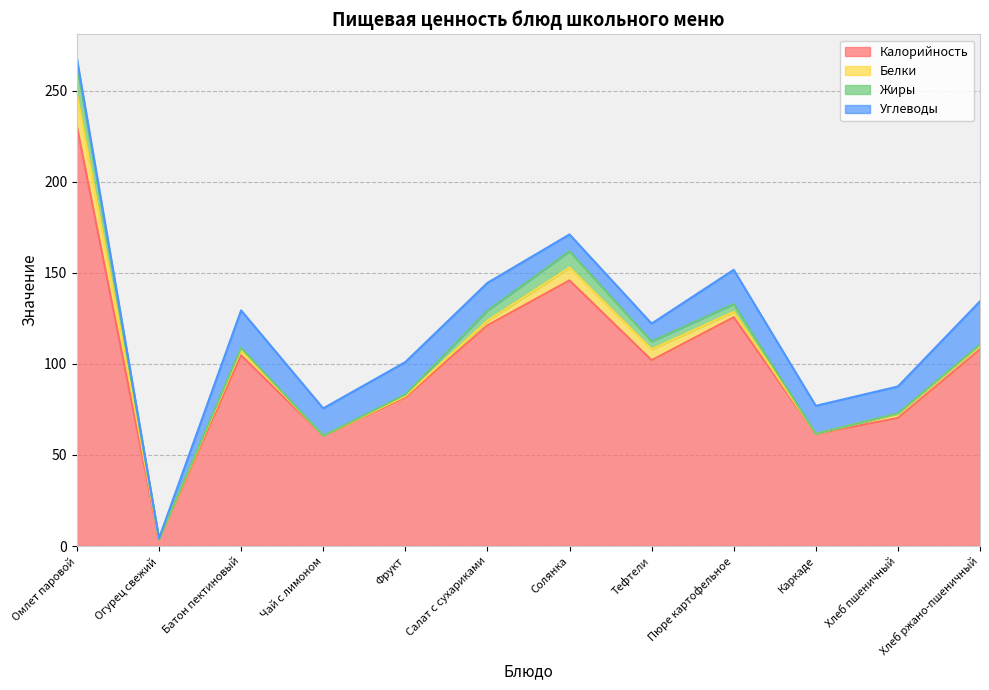

Between Батон пектиновый and Фрукт, which series saw the biggest shift?

Калорийность